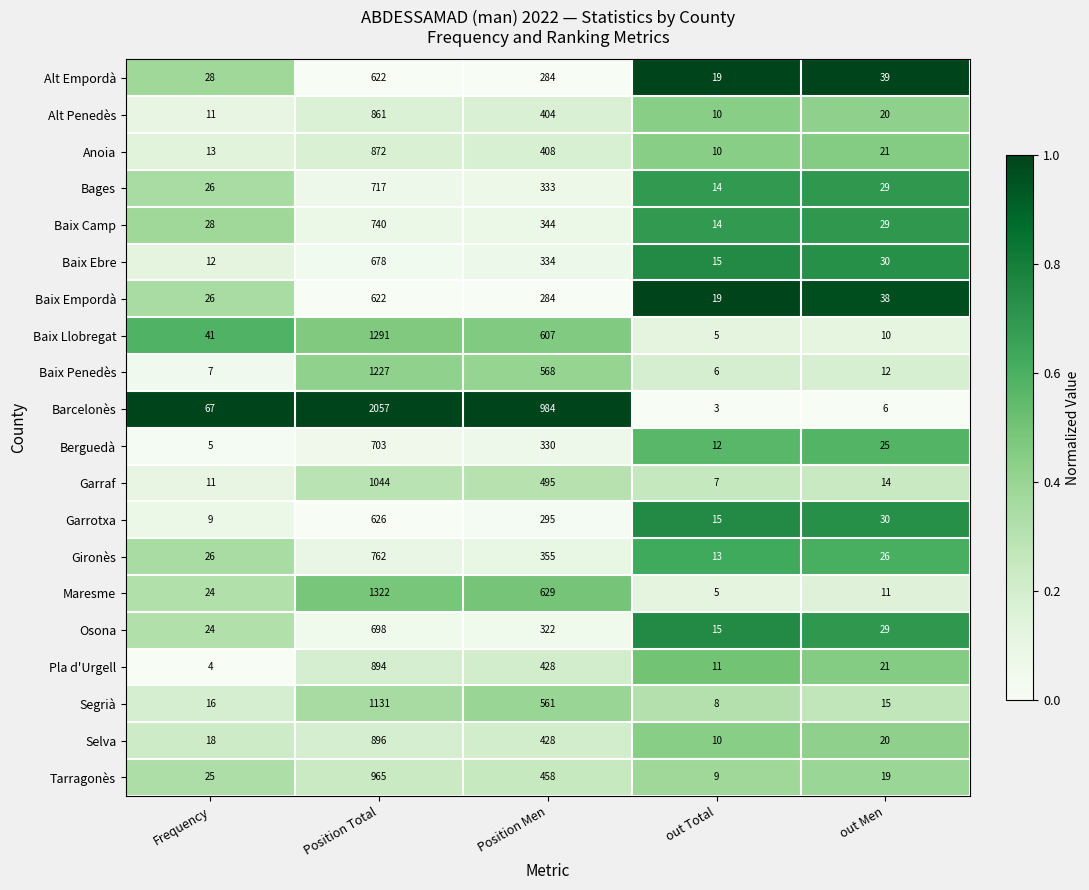

The value of Garraf at Position Men is 804. True or false?

False